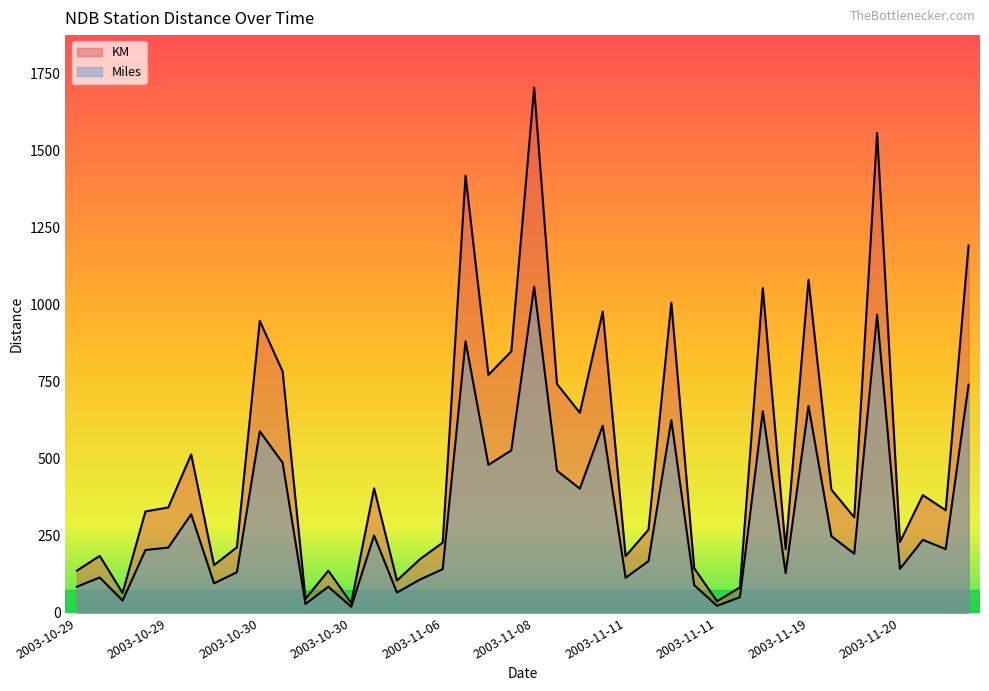

What is the minimum value shown in the chart?

20